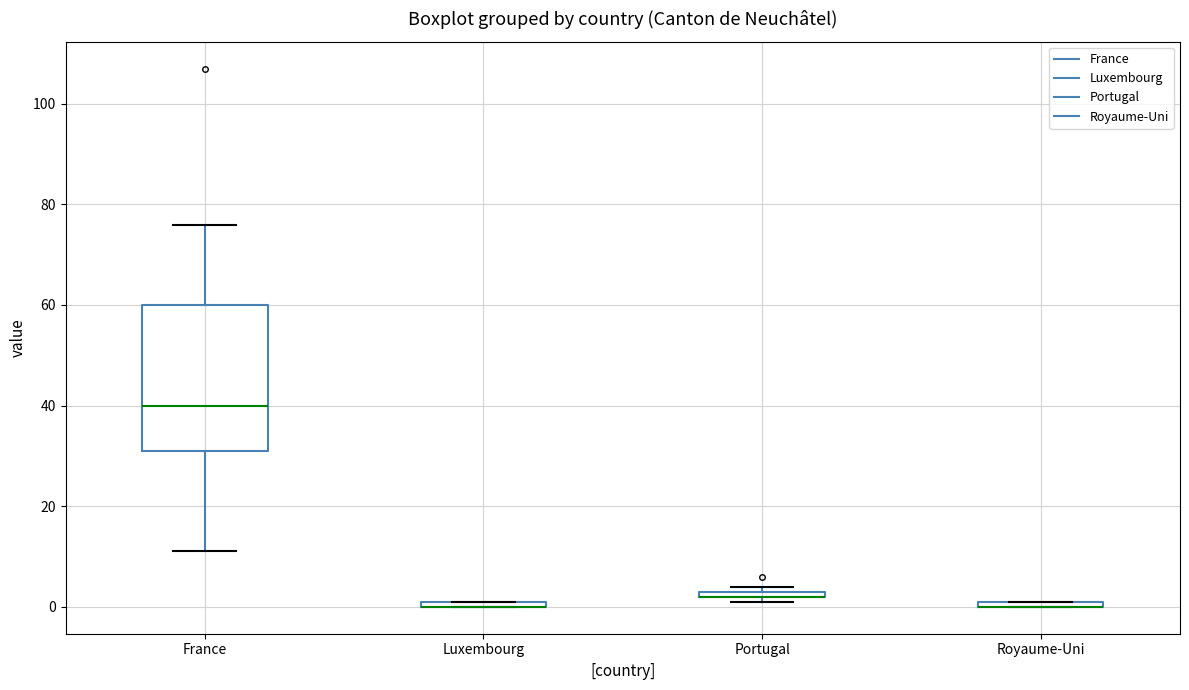

Which box is the tallest, from its lower edge to its upper edge?

France